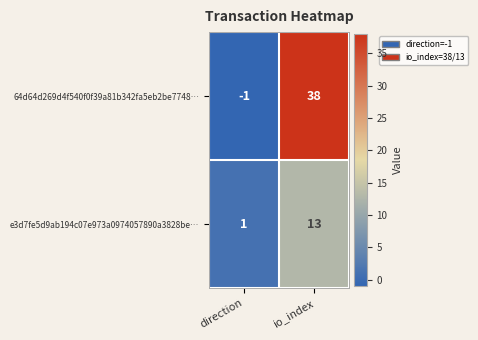

Which series has the widest spread of values?

64d64d269d4f540f0f39a81b342fa5eb2be7748…